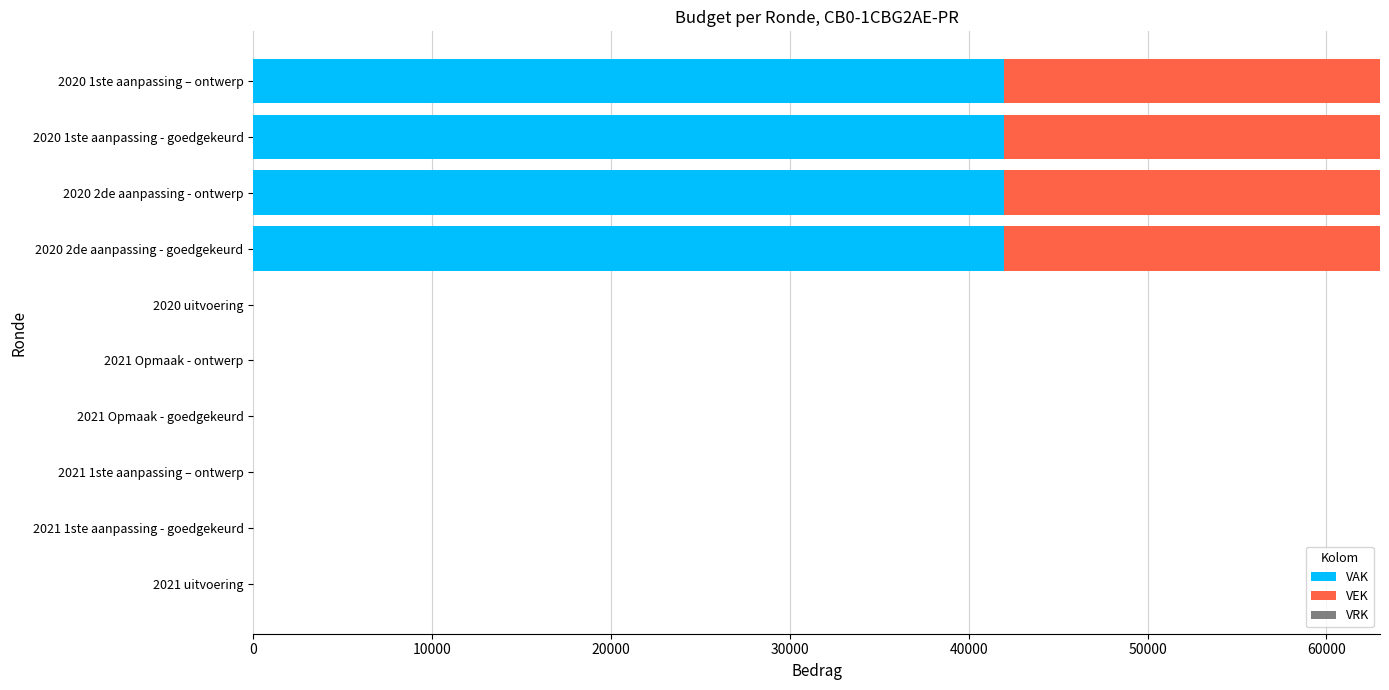

True or false: VAK has a value of 23987 at 2021 Opmaak - goedgekeurd.

False